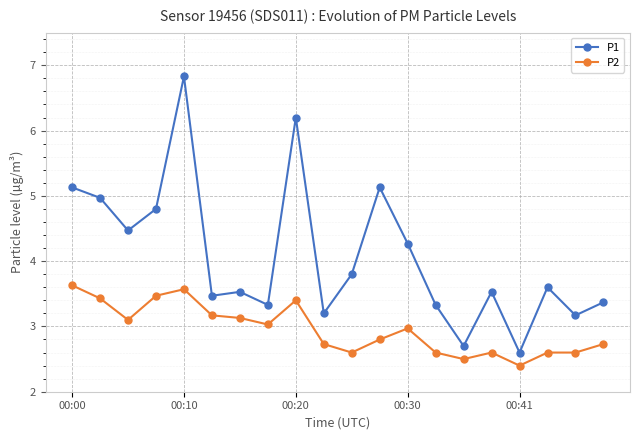

Reading left to right, extract all data points from this chart.

P1: 5.1	5.0	4.5	4.8	6.8	3.5	3.5	3.3	6.2	3.2	3.8	5.1	4.3	3.3	2.7	3.5	2.6	3.6	3.2	3.4
P2: 3.6	3.4	3.1	3.5	3.6	3.2	3.1	3.0	3.4	2.7	2.6	2.8	3.0	2.6	2.5	2.6	2.4	2.6	2.6	2.7